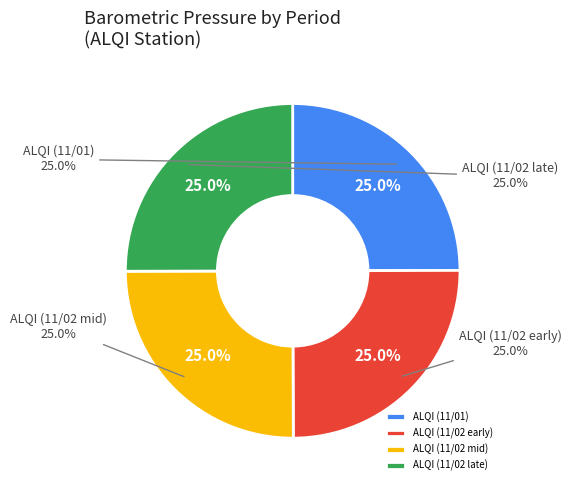

What percentage is the ALQI_2 slice, to the nearest percent?

25%